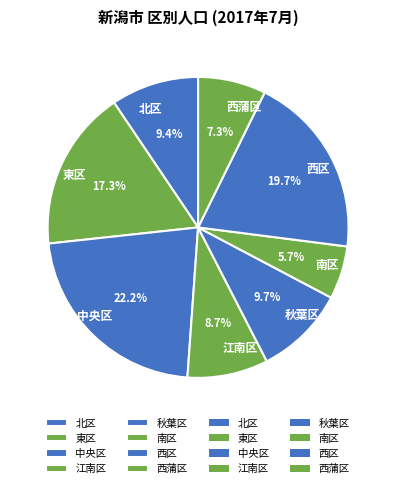

Approximately how many times larger is the value at 北区 compared to 秋葉区?

1.0